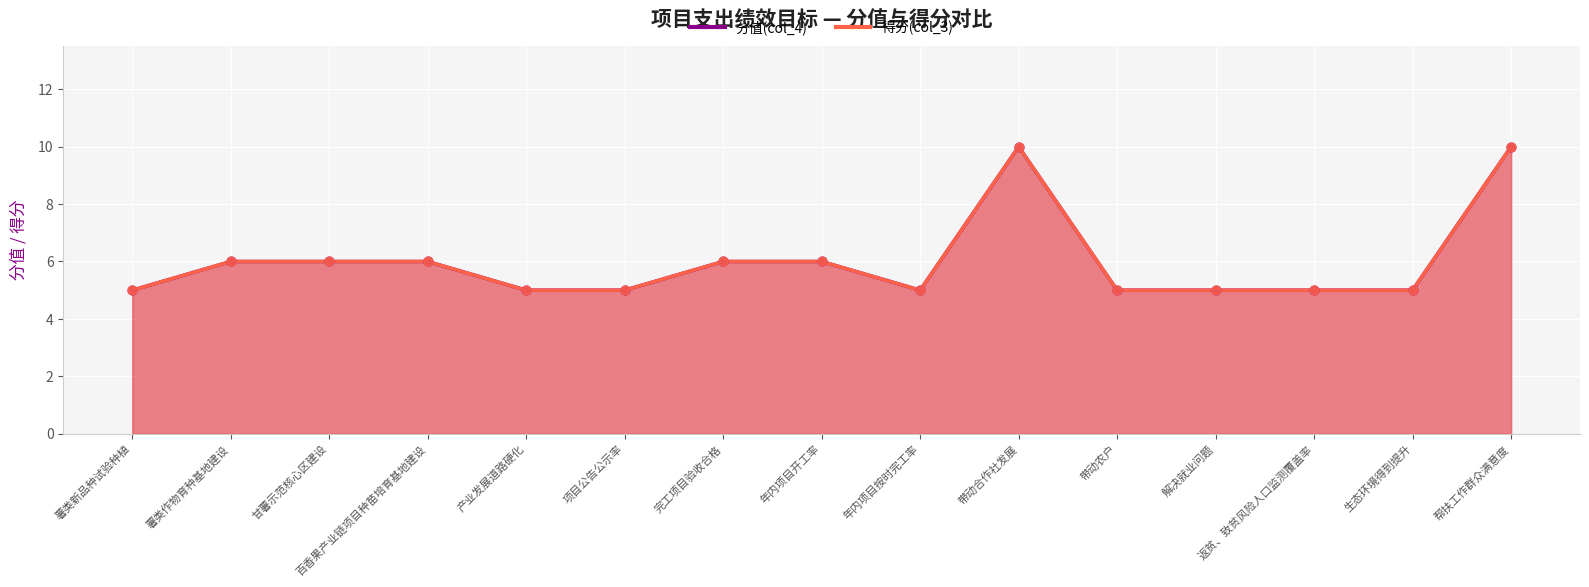

Which series contains the highest Y value?

分值(col_4)